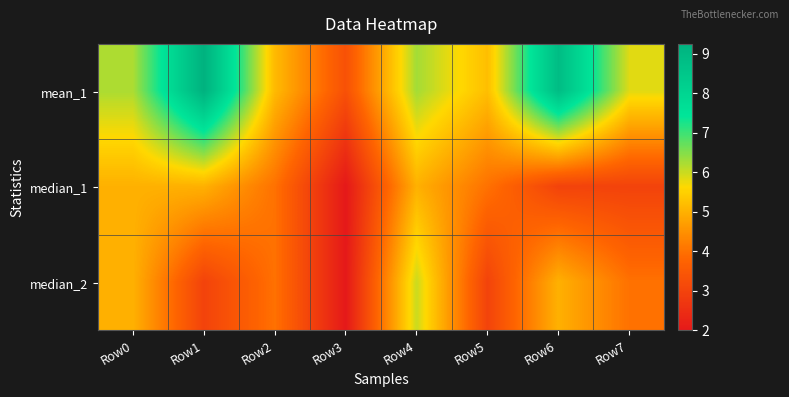

How many series are shown in this chart?

3